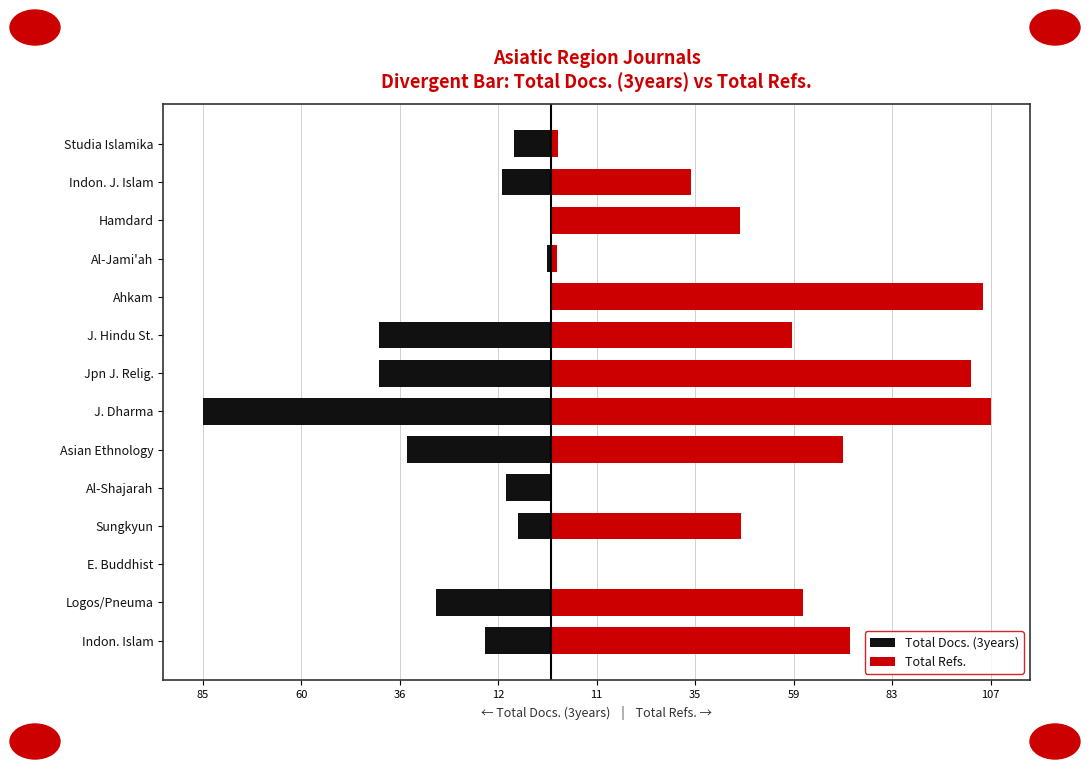

The value of Total Refs. at Indon. Islam is 109.1. True or false?

False